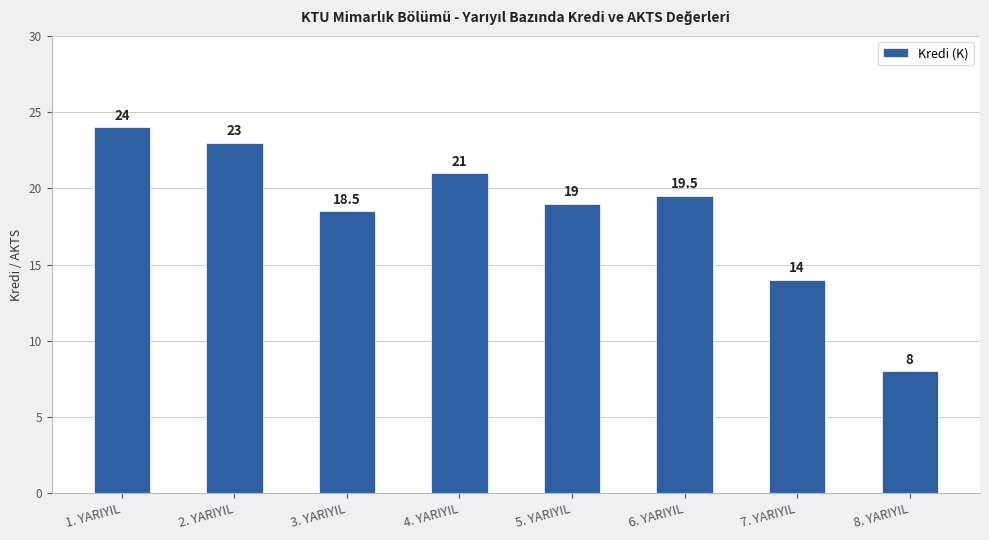

What is the ratio of the value at 5. YARIYIL to the value at 1. YARIYIL?

0.8